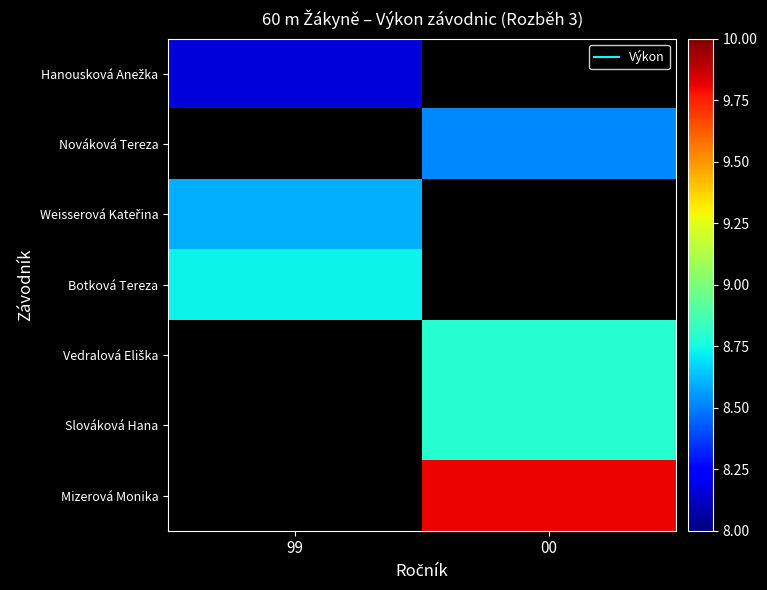

Between 00 and 99, which is larger?

99